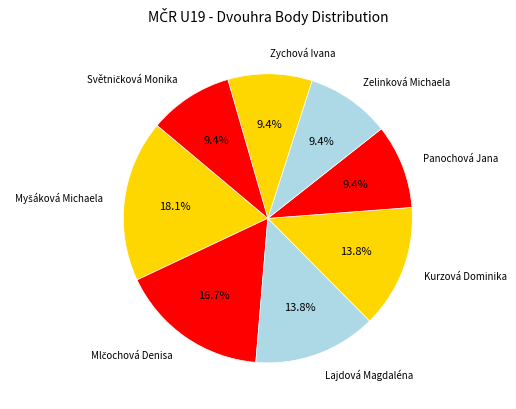

Is there a majority slice in this chart?

No